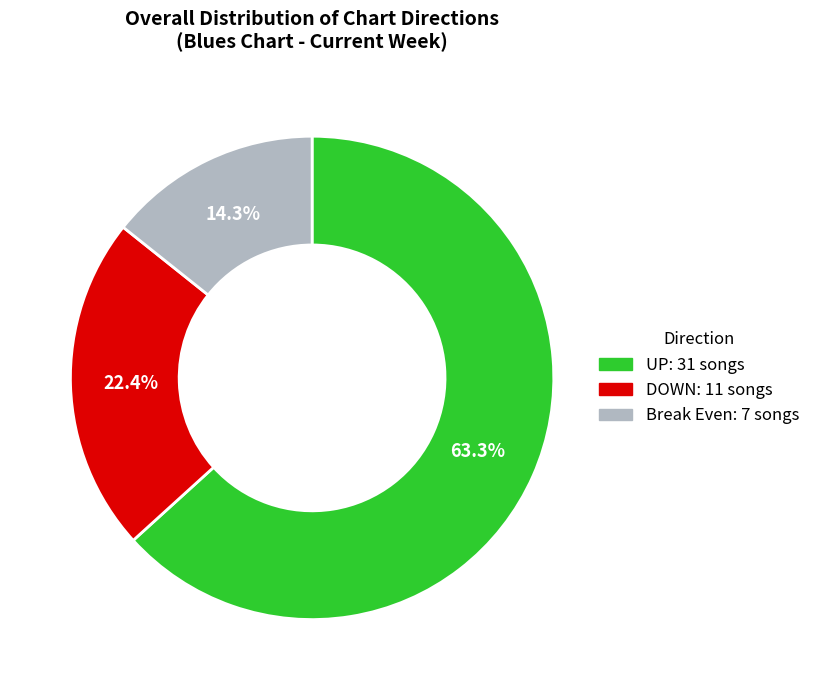

Is there any slice that represents more than half of the pie?

Yes